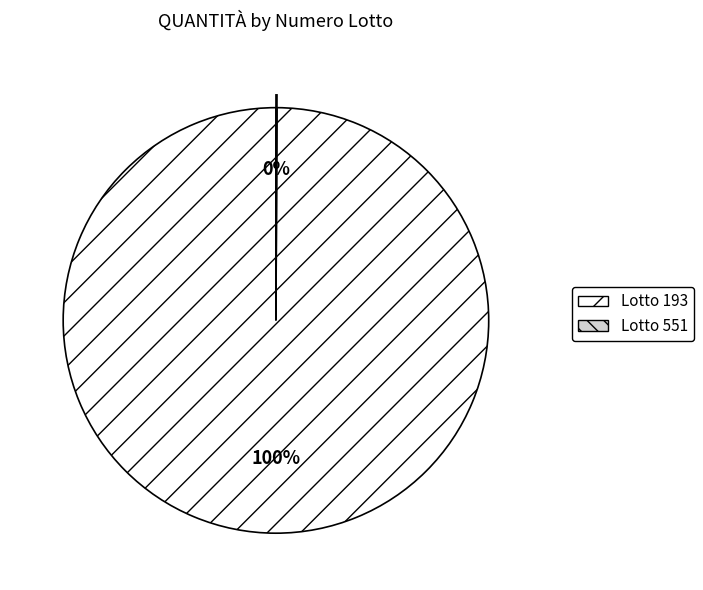

True or false: Lotto 193 accounts for 100% of the total.

True